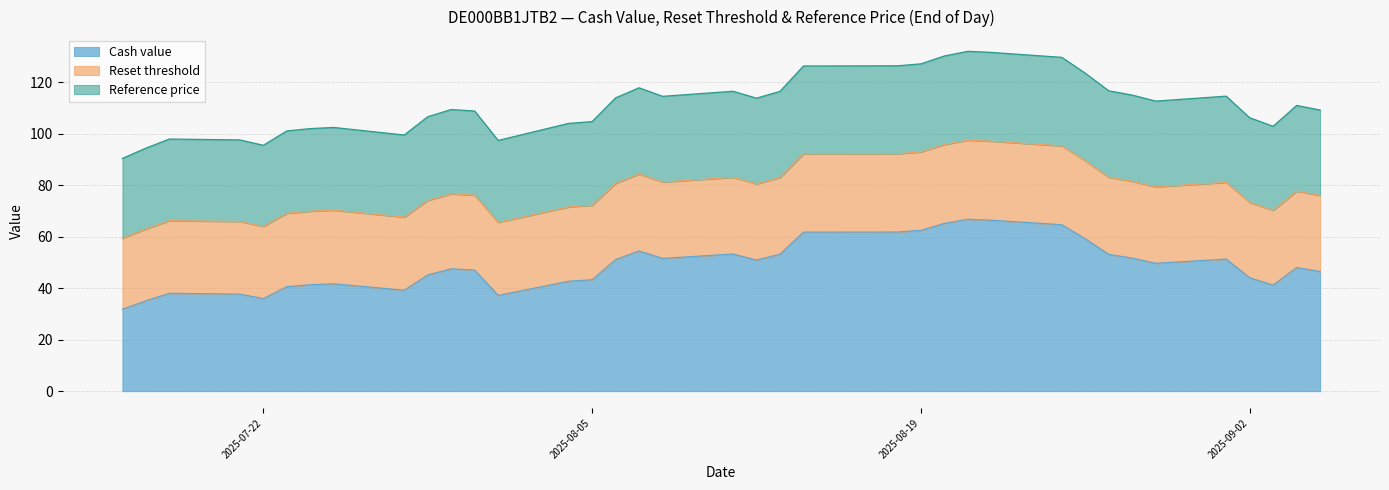

What is the lowest value of the Cash value series?

31.9